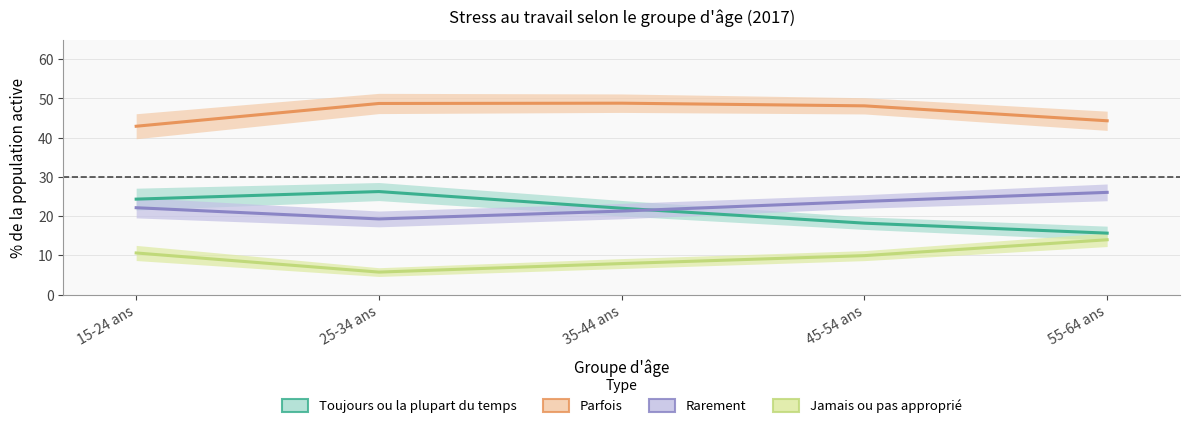

What is the sum of the Parfois values at 25-34 ans and 35-44 ans?

97.5